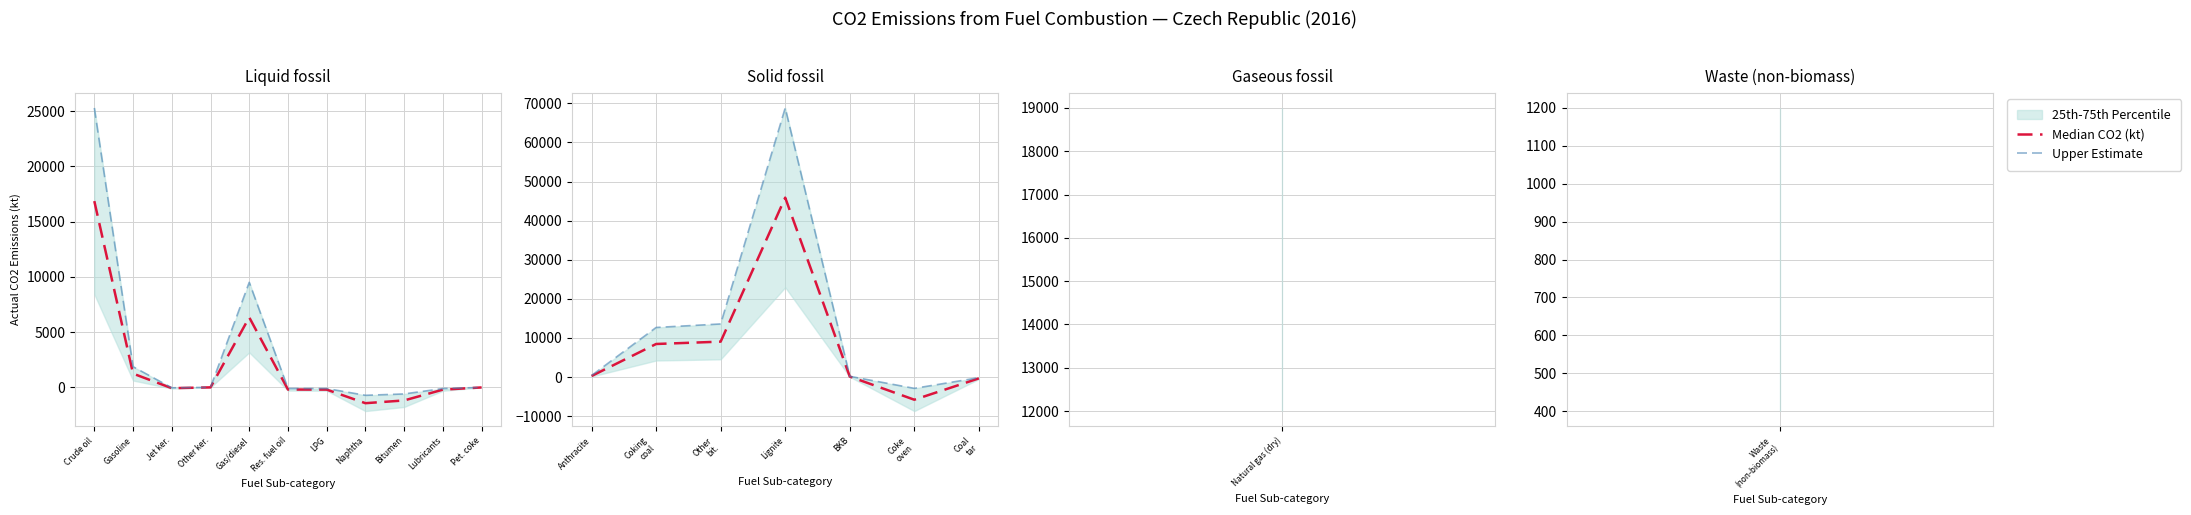

Which series has the largest total across all categories?

Upper Estimate